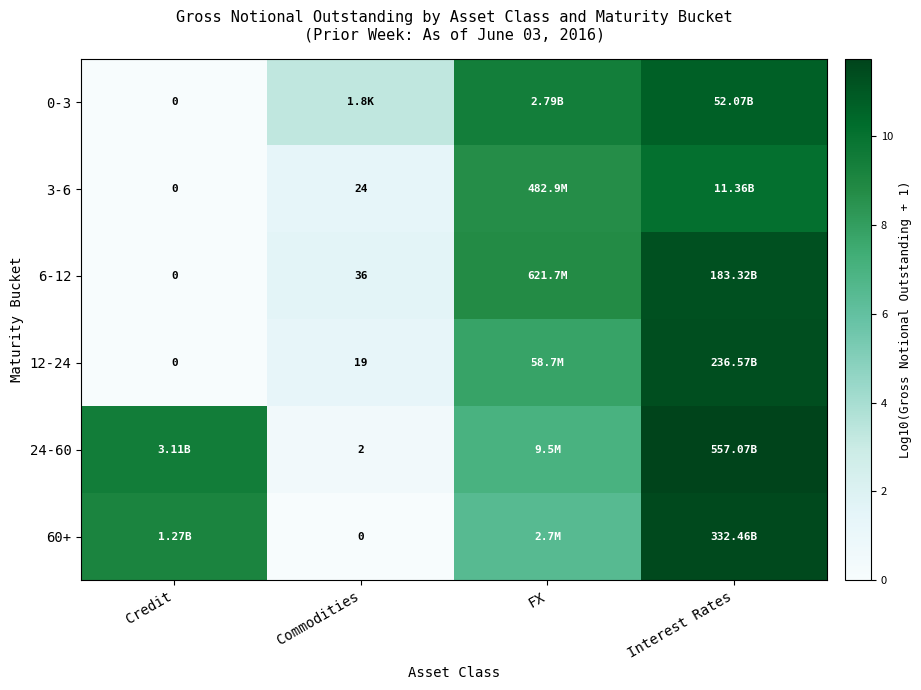

Between Commodities and Credit, which is larger?

Commodities